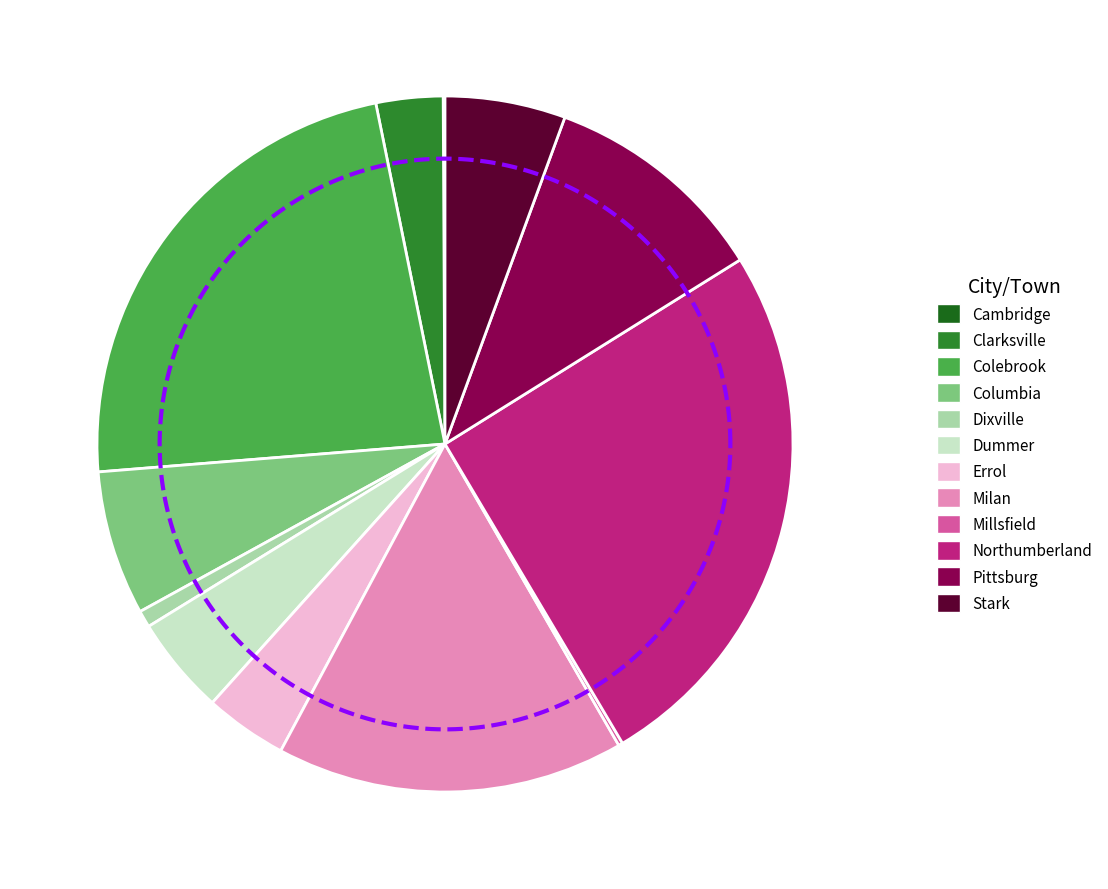

What is the smallest slice in the pie chart?

Cambridge